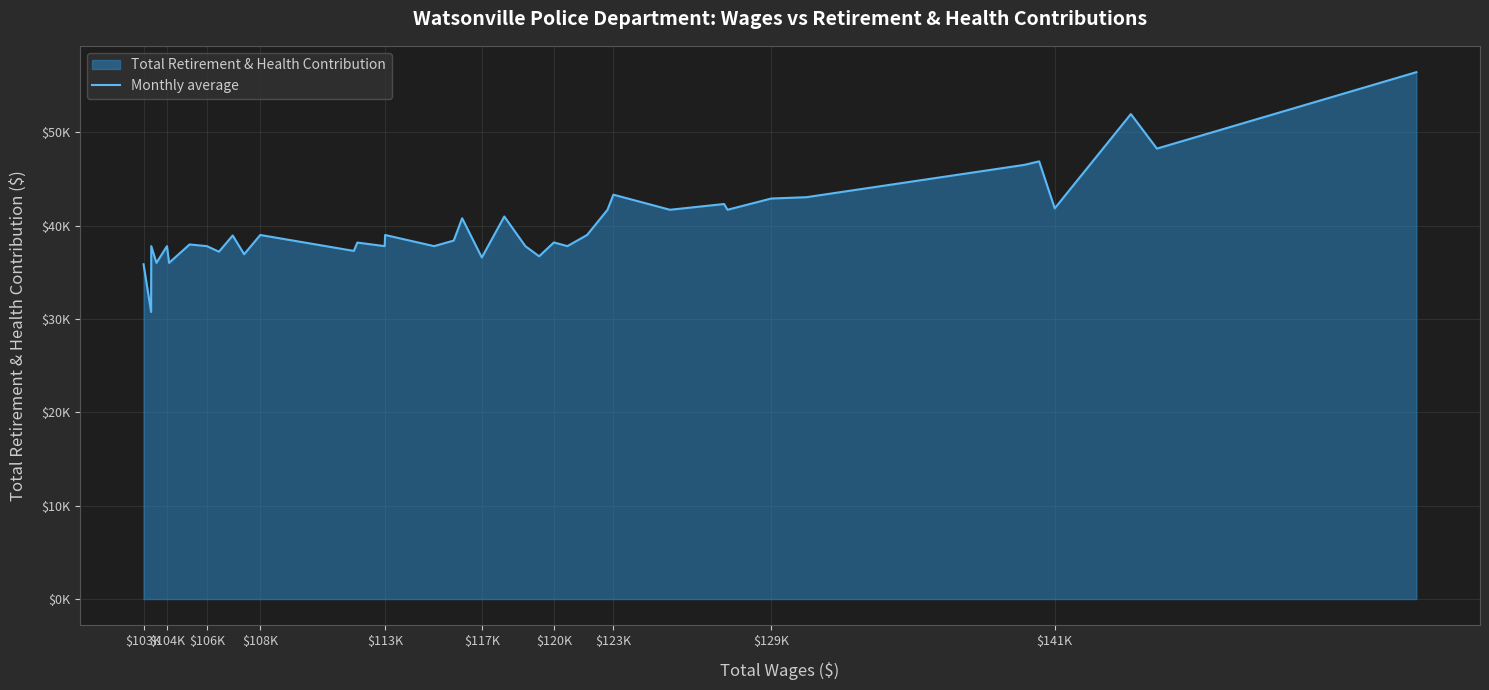

How many distinct data groups are displayed?

1